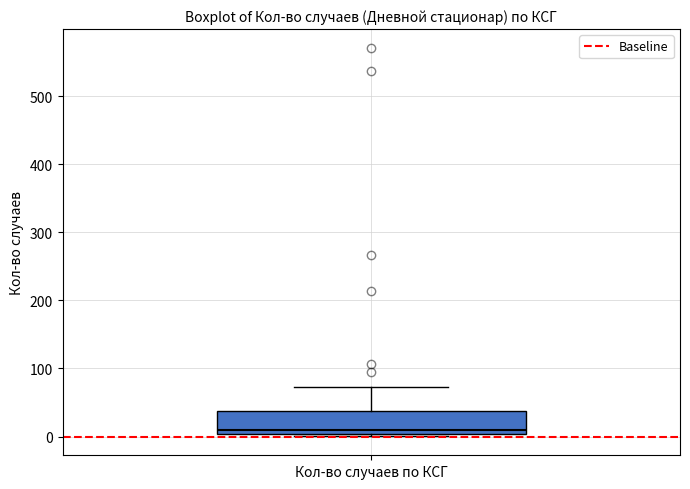

Transcribe this box plot: give where the median line is, the range the box spans, and where the two whiskers end, as read against the y-axis. The values are not printed on the chart, so give them approximately, as read against the axis.

median 10, box 0 to 40, whiskers 0 to 70